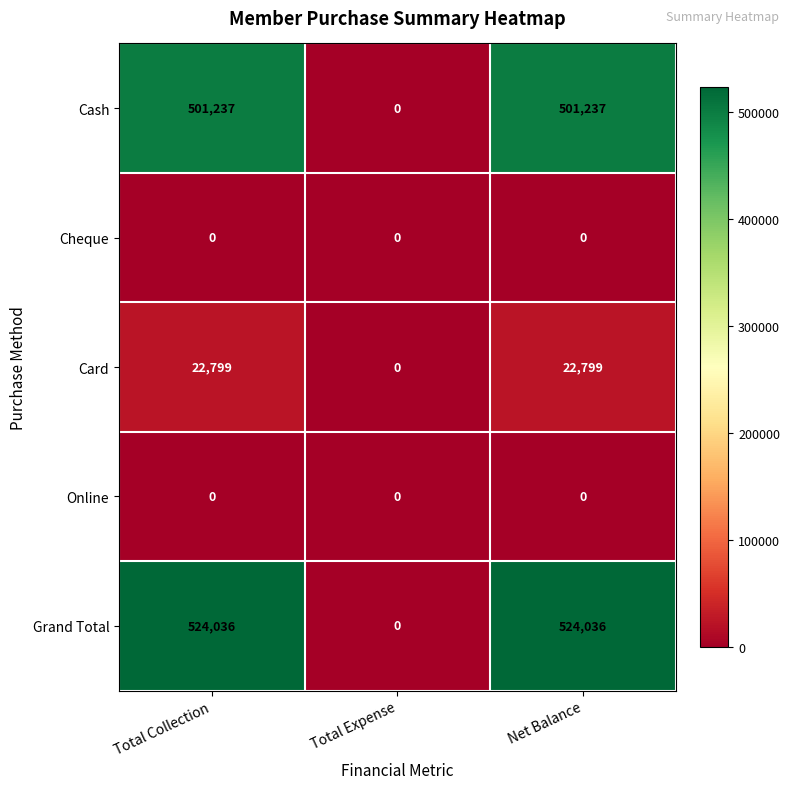

Is the value of Grand Total at Total Collection greater than the value of Cash at Total Collection?

Yes